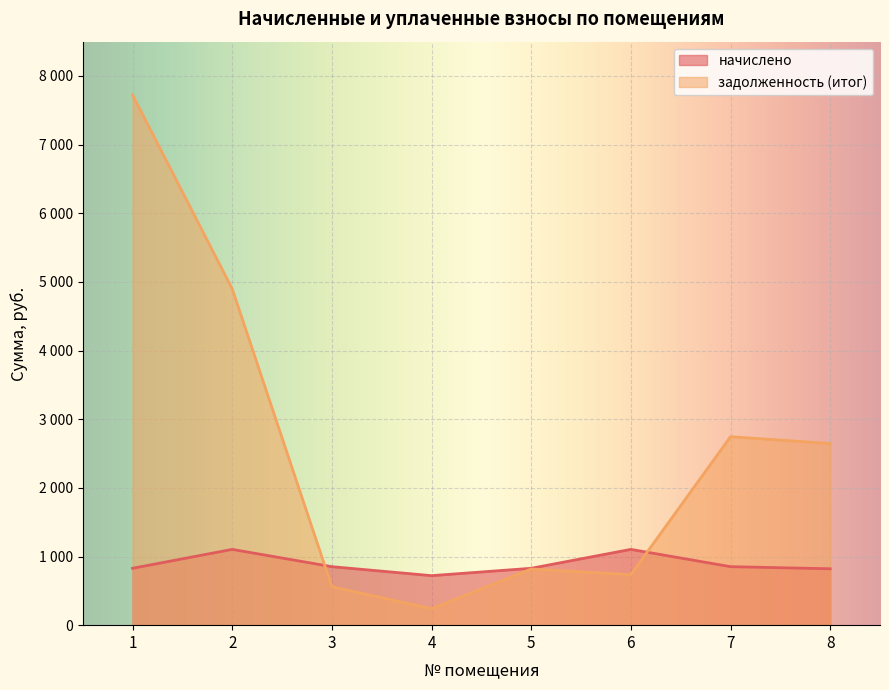

At which label is начислено closest to 912?

3